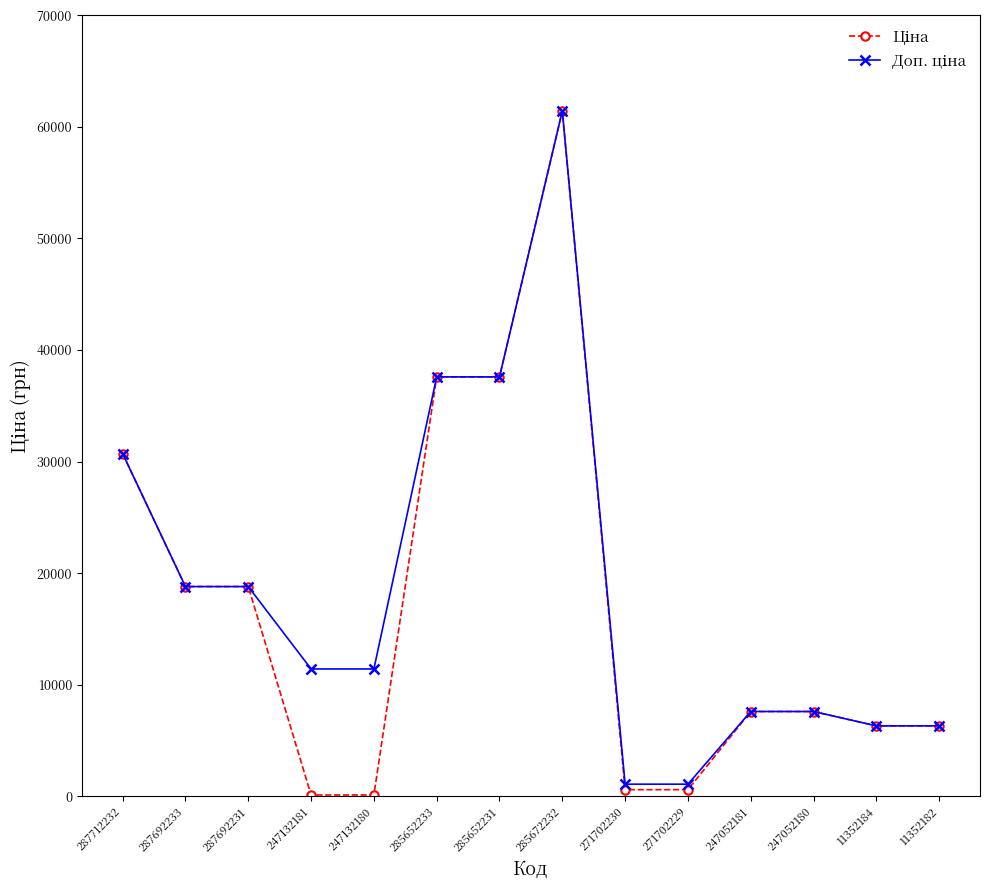

At which category is the sum across all series the highest?

285672232